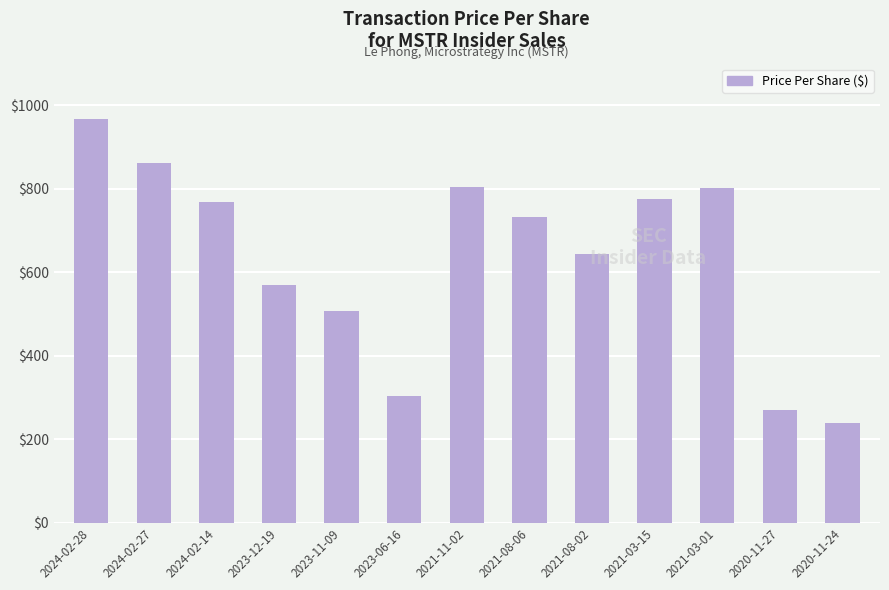

What is the sum of the values at 2021-08-02 and 2024-02-14?

1412.1